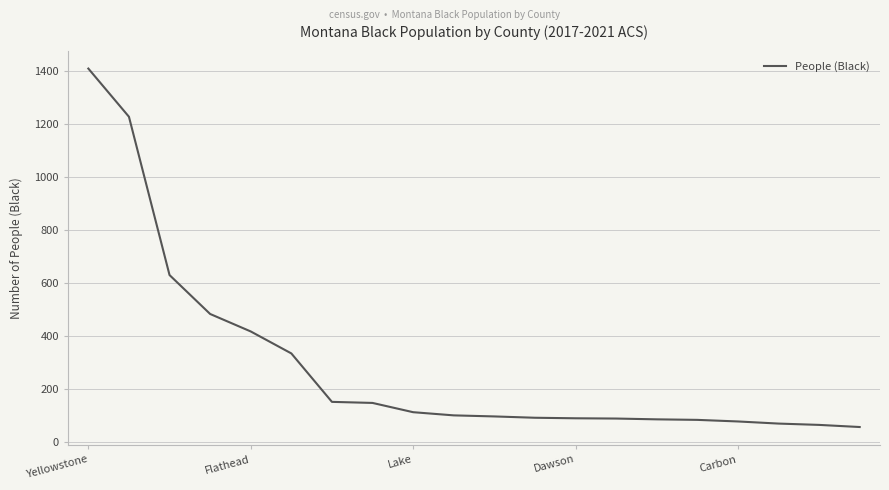

What is the difference between the maximum and minimum values?

1354